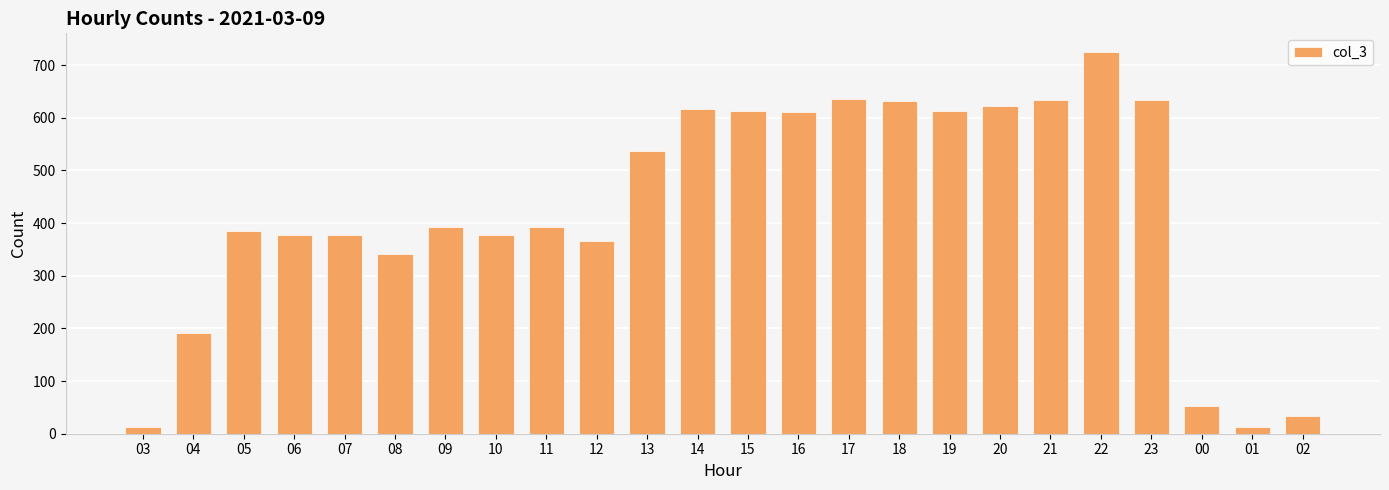

What is the difference between the second highest and second lowest values?

623